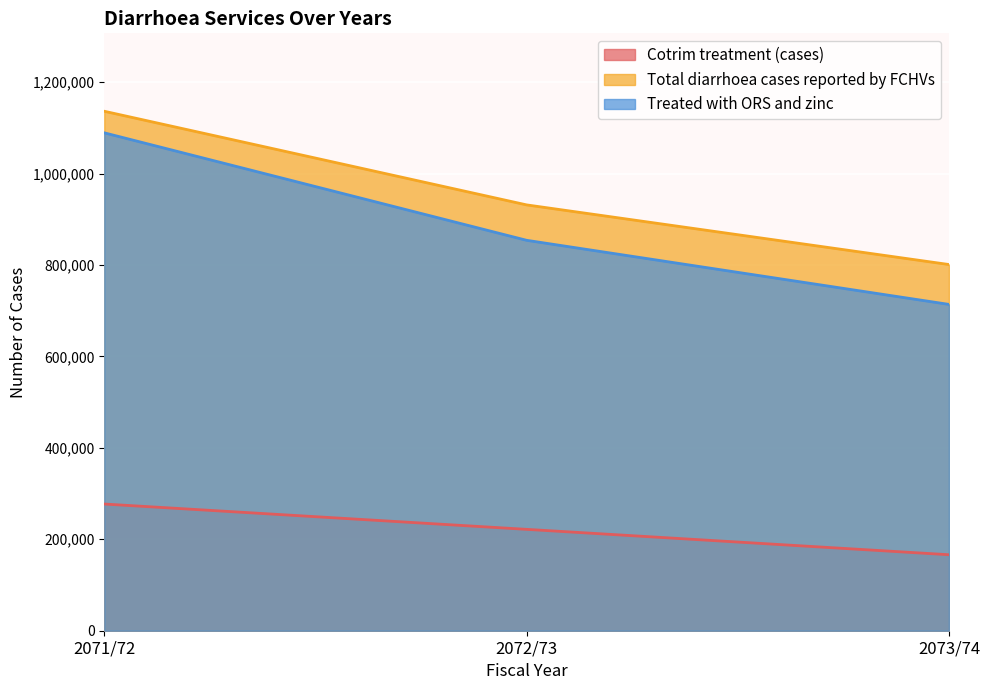

What is the minimum value shown in the chart?

166202